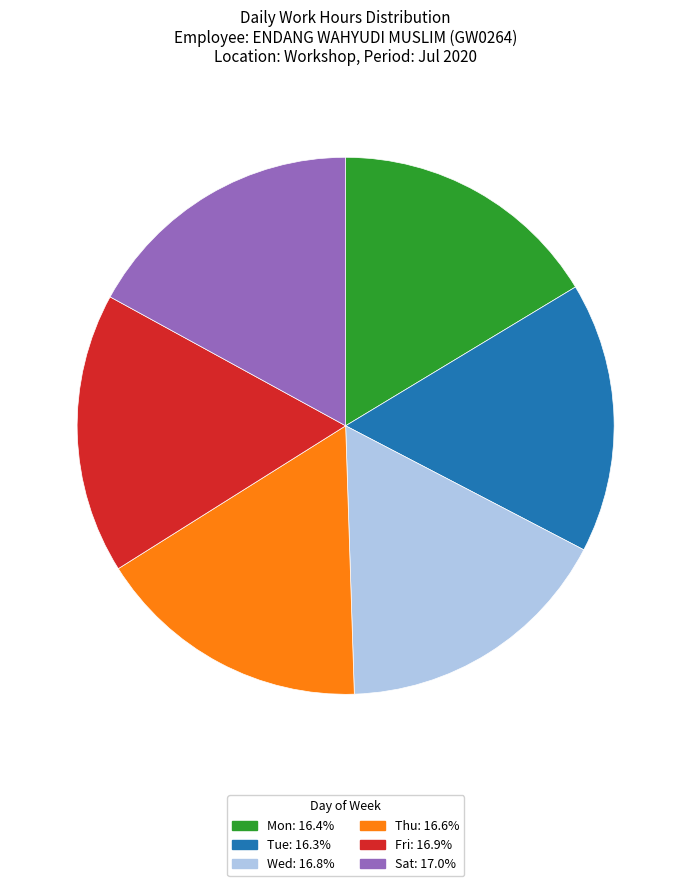

Count the number of slices in the pie.

6